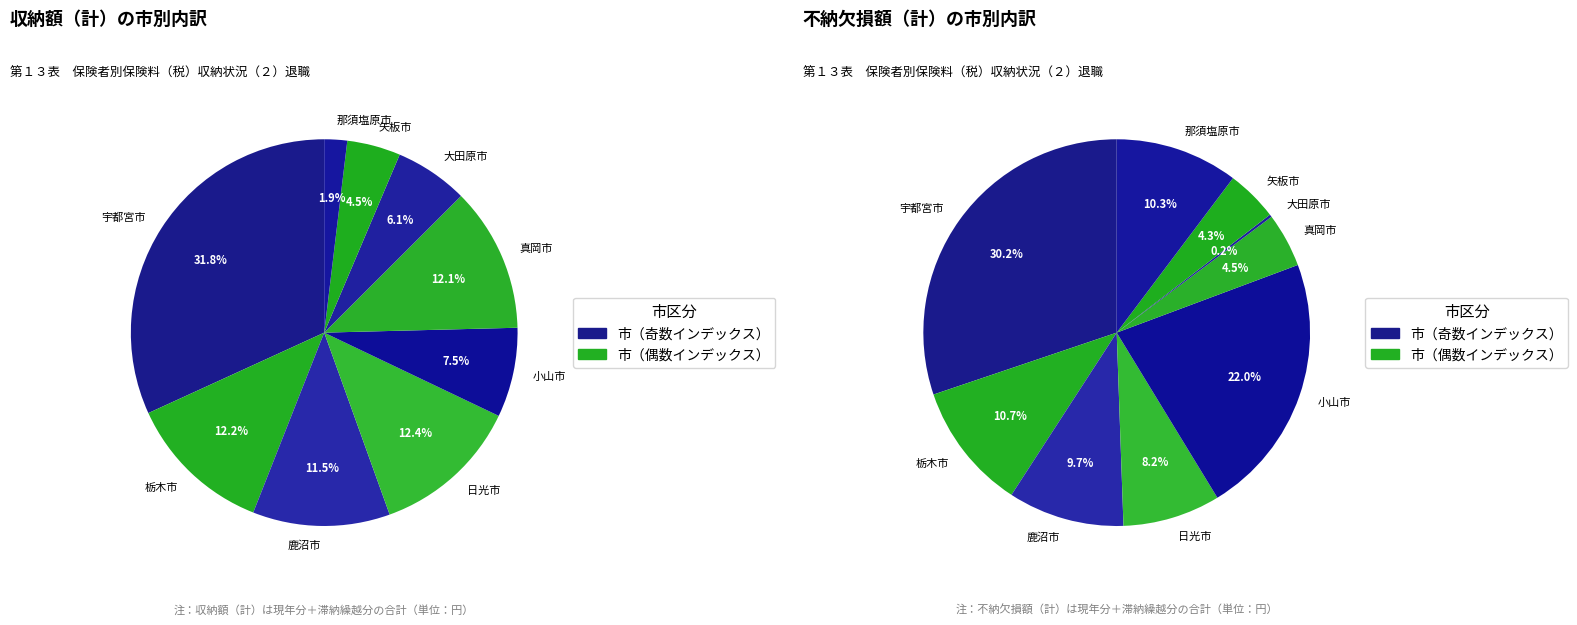

To the nearest percent, what portion does 小山市 represent?

22%